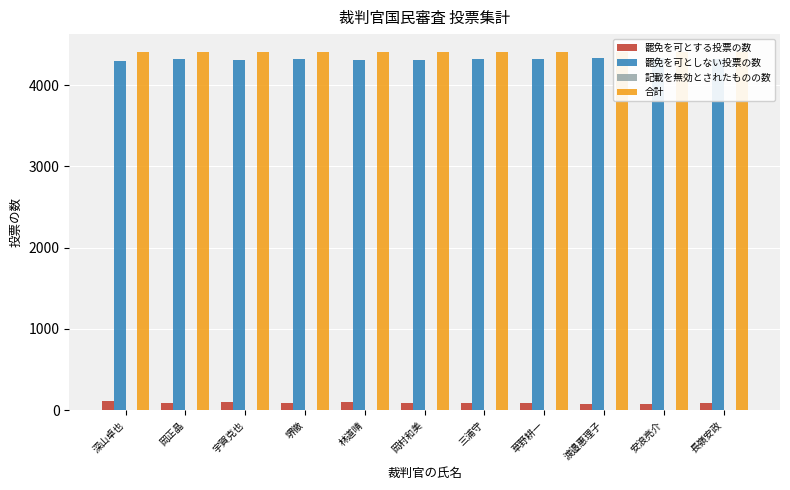

Reading right to left, what are all the values shown in this chart?

罷免を可とする投票の数: 長嶺安政=91	安浪亮介=79	渡邉惠理子=77	草野耕一=86	三浦守=90	岡村和美=94	林道晴=100	堺徹=84	宇賀克也=96	岡正晶=86	深山卓也=108
罷免を可としない投票の数: 長嶺安政=4315	安浪亮介=4327	渡邉惠理子=4329	草野耕一=4320	三浦守=4316	岡村和美=4312	林道晴=4306	堺徹=4322	宇賀克也=4310	岡正晶=4320	深山卓也=4298
記載を無効とされたものの数: 長嶺安政=0	安浪亮介=0	渡邉惠理子=0	草野耕一=0	三浦守=0	岡村和美=0	林道晴=0	堺徹=0	宇賀克也=0	岡正晶=0	深山卓也=0
合計: 長嶺安政=4406	安浪亮介=4406	渡邉惠理子=4406	草野耕一=4406	三浦守=4406	岡村和美=4406	林道晴=4406	堺徹=4406	宇賀克也=4406	岡正晶=4406	深山卓也=4406